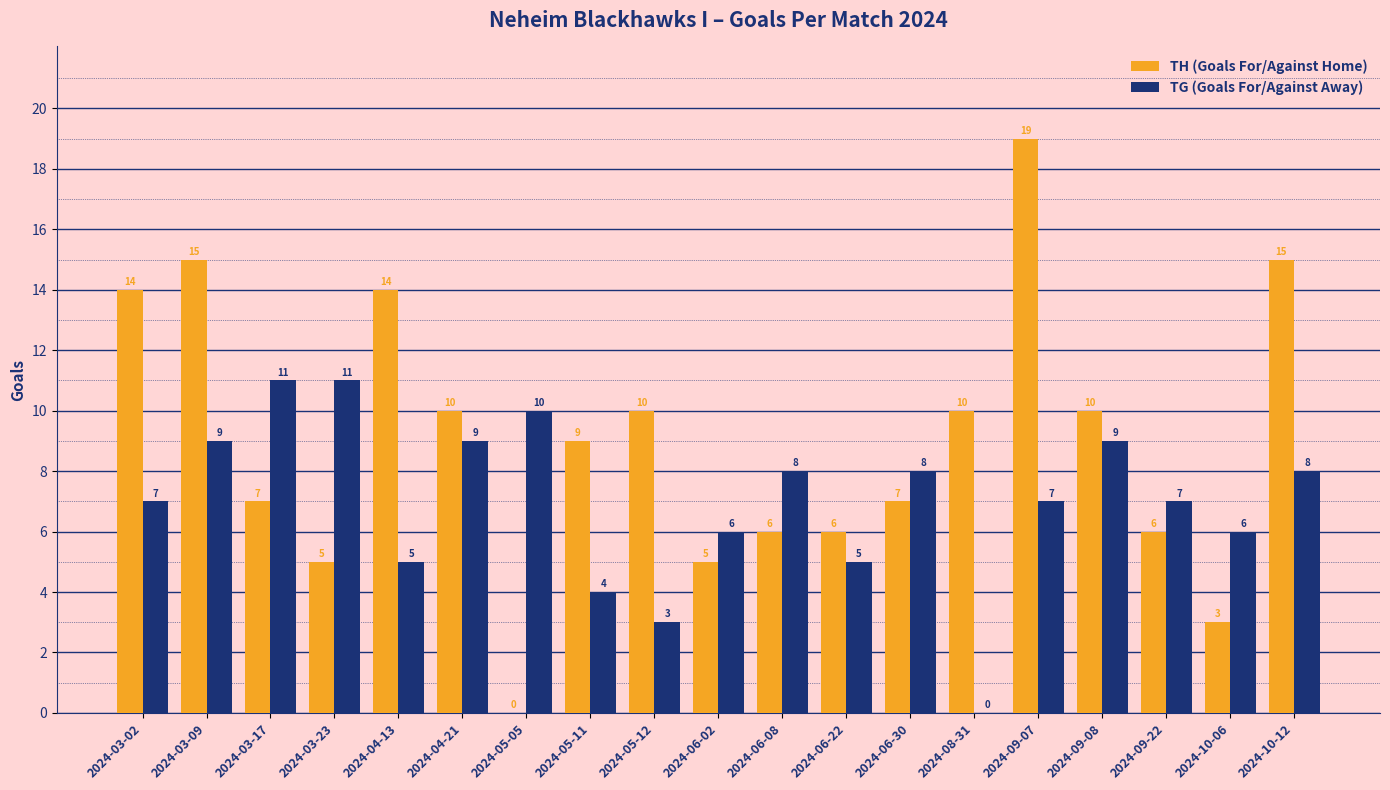

How many values in TG (Goals For/Against Away) are above zero?

18